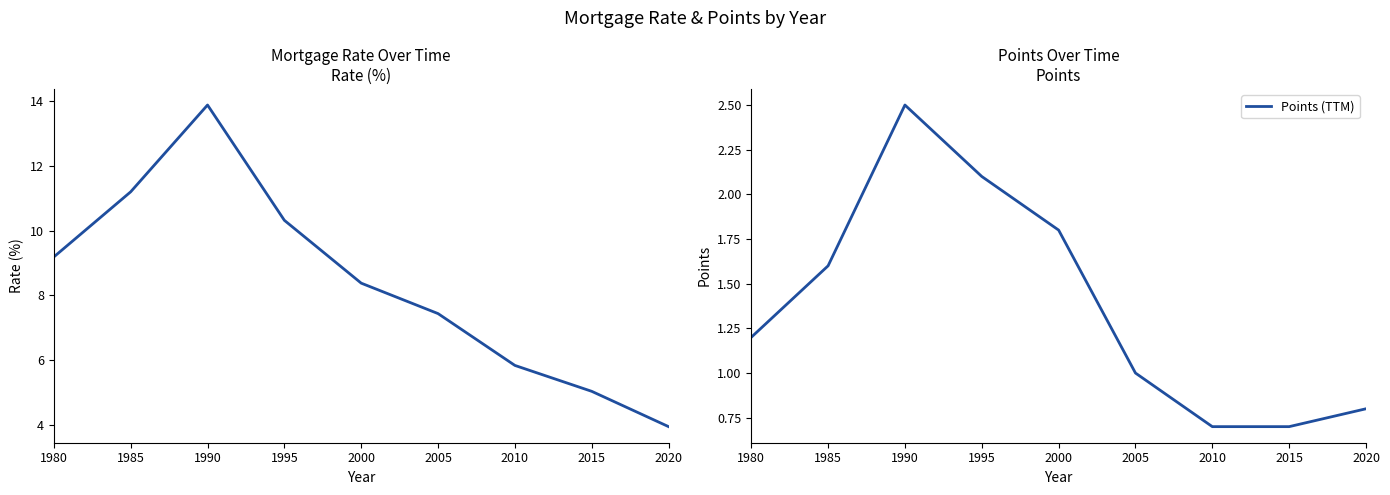

What is the smallest value displayed?

0.7